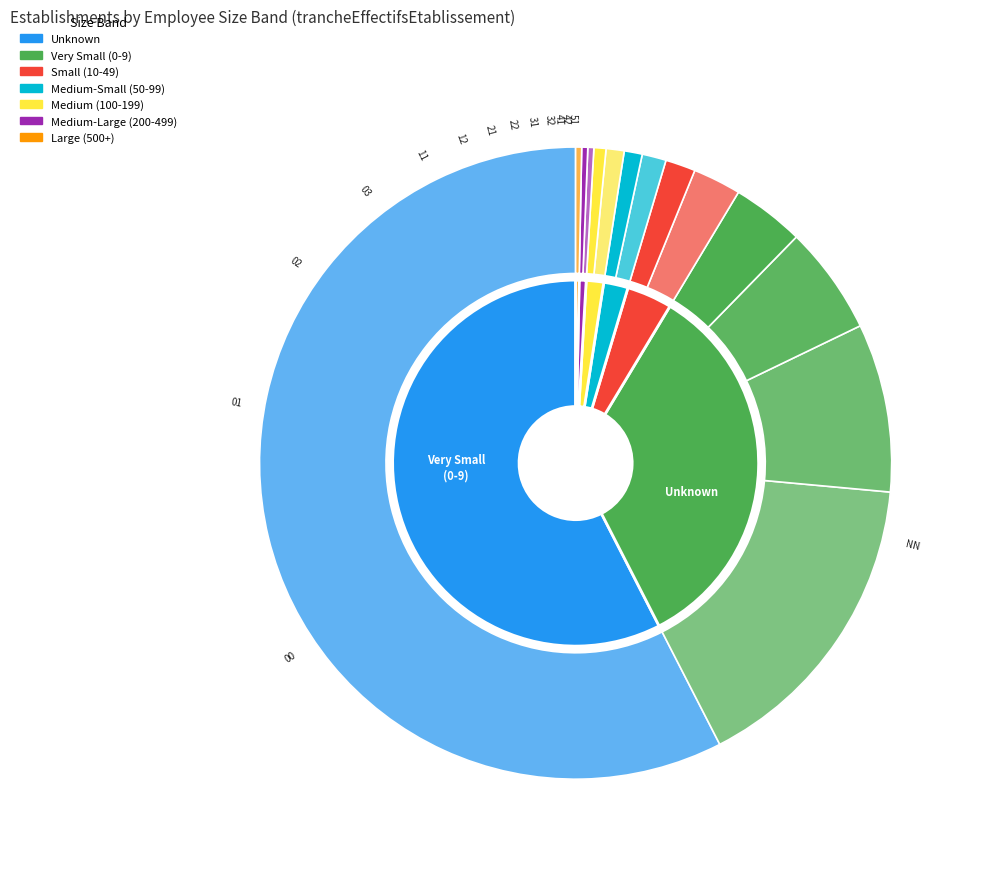

To the nearest percent, what is the difference between the largest and smallest slice percentages?

57%